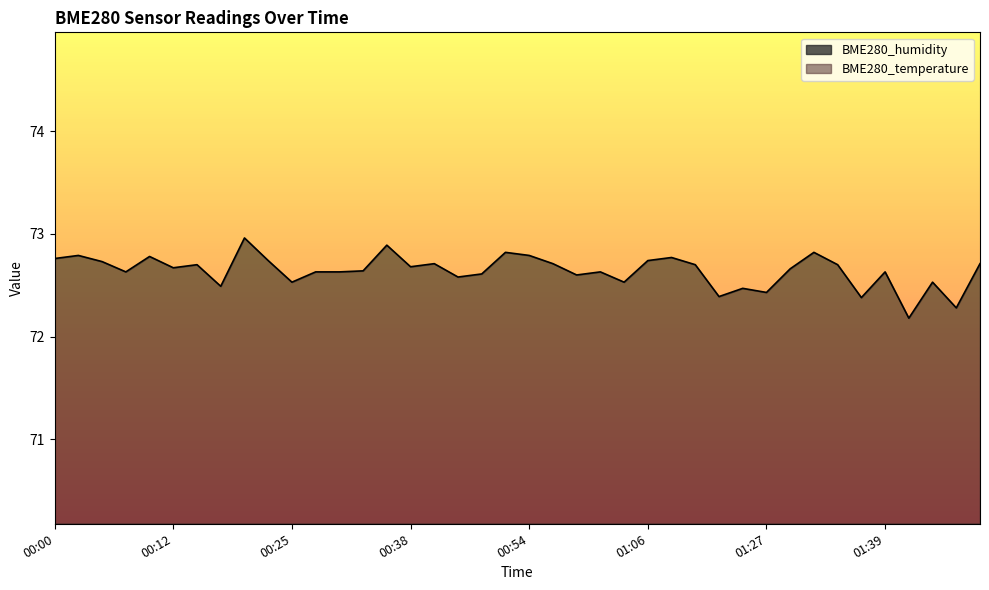

What is the total value across all series at 00:44?

141.4